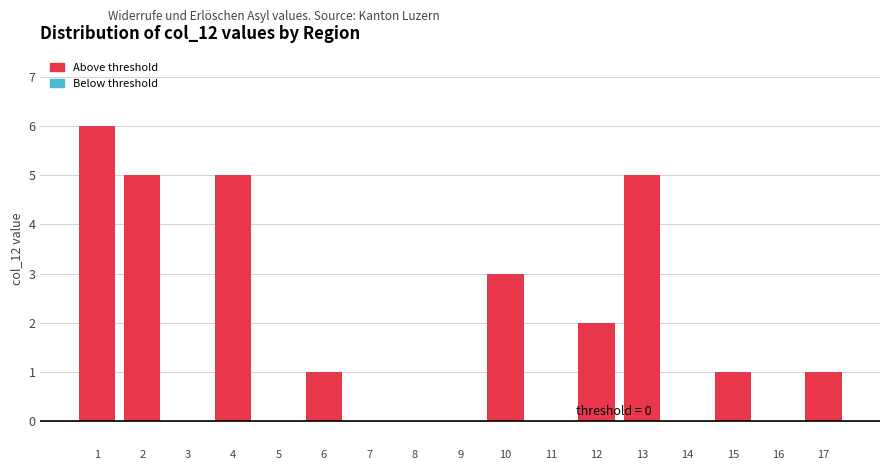

Reading right to left, list all the values displayed in this chart.

17=1	16=0	15=1	14=0	13=5	12=2	11=0	10=3	9=0	8=0	7=0	6=1	5=0	4=5	3=0	2=5	1=6